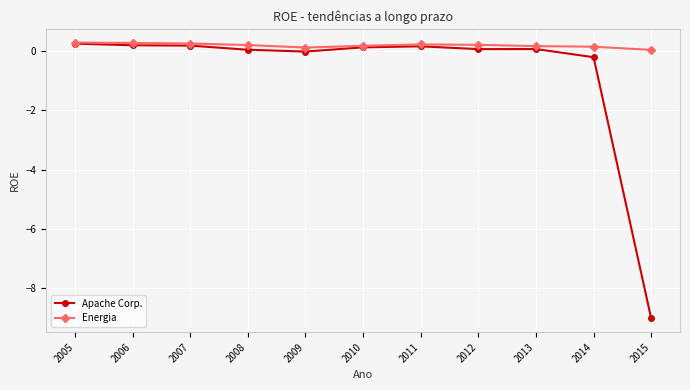

True or false: Apache Corp. has a value of -0.2 at 2014.

True